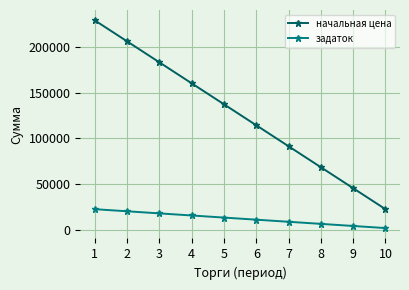

Reading left to right, list all the values displayed in this chart.

начальная цена: 1=228753.2	2=205877.9	3=183002.5	4=160127.2	5=137251.9	6=114376.6	7=91501.3	8=68626.0	9=45750.6	10=22875.3
задаток: 1=22875.3	2=20587.8	3=18300.3	4=16012.7	5=13725.2	6=11437.7	7=9150.1	8=6862.6	9=4575.1	10=2287.5